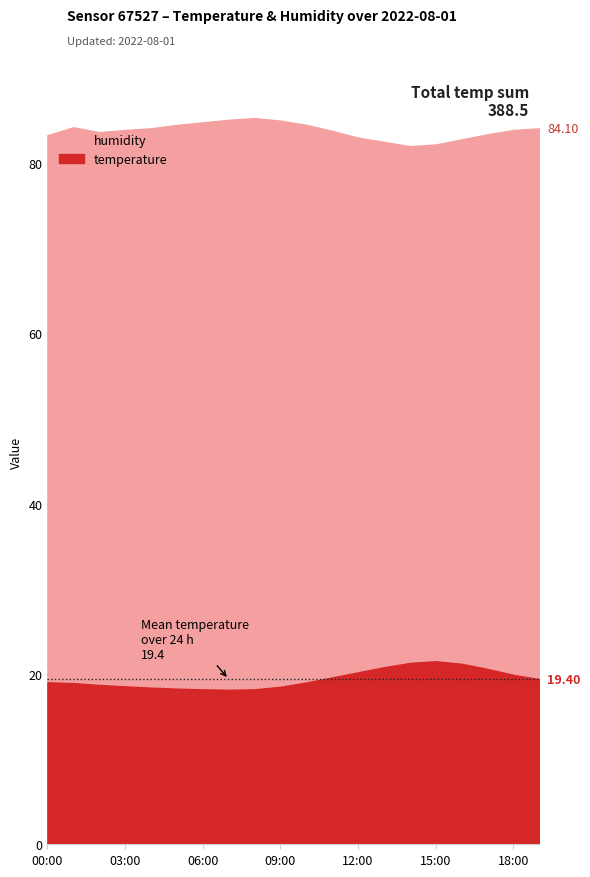

What is the value of the temperature point at the 9th from the left?

18.2